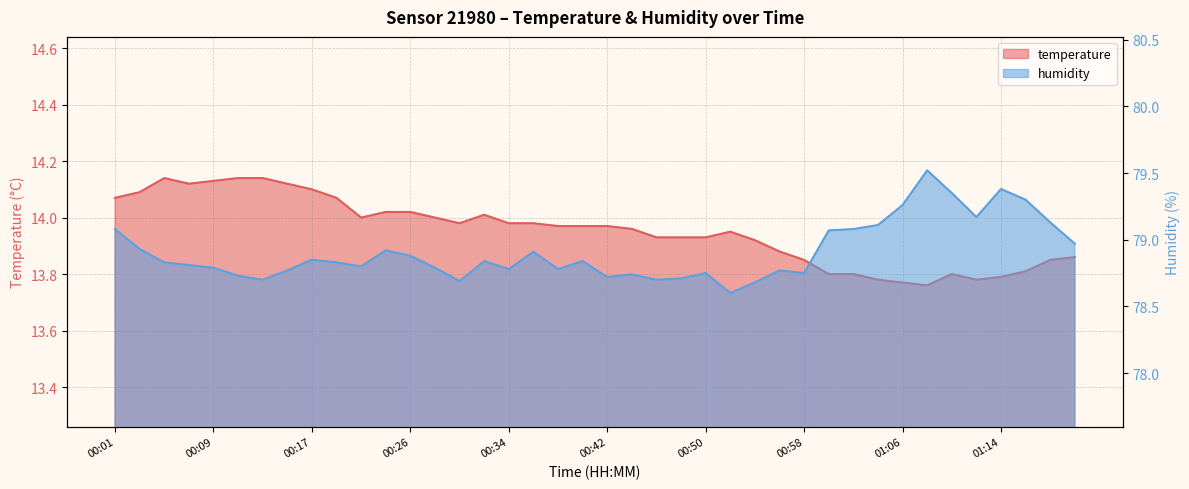

Is it true that temperature equals 13.8 at 01:12?

True